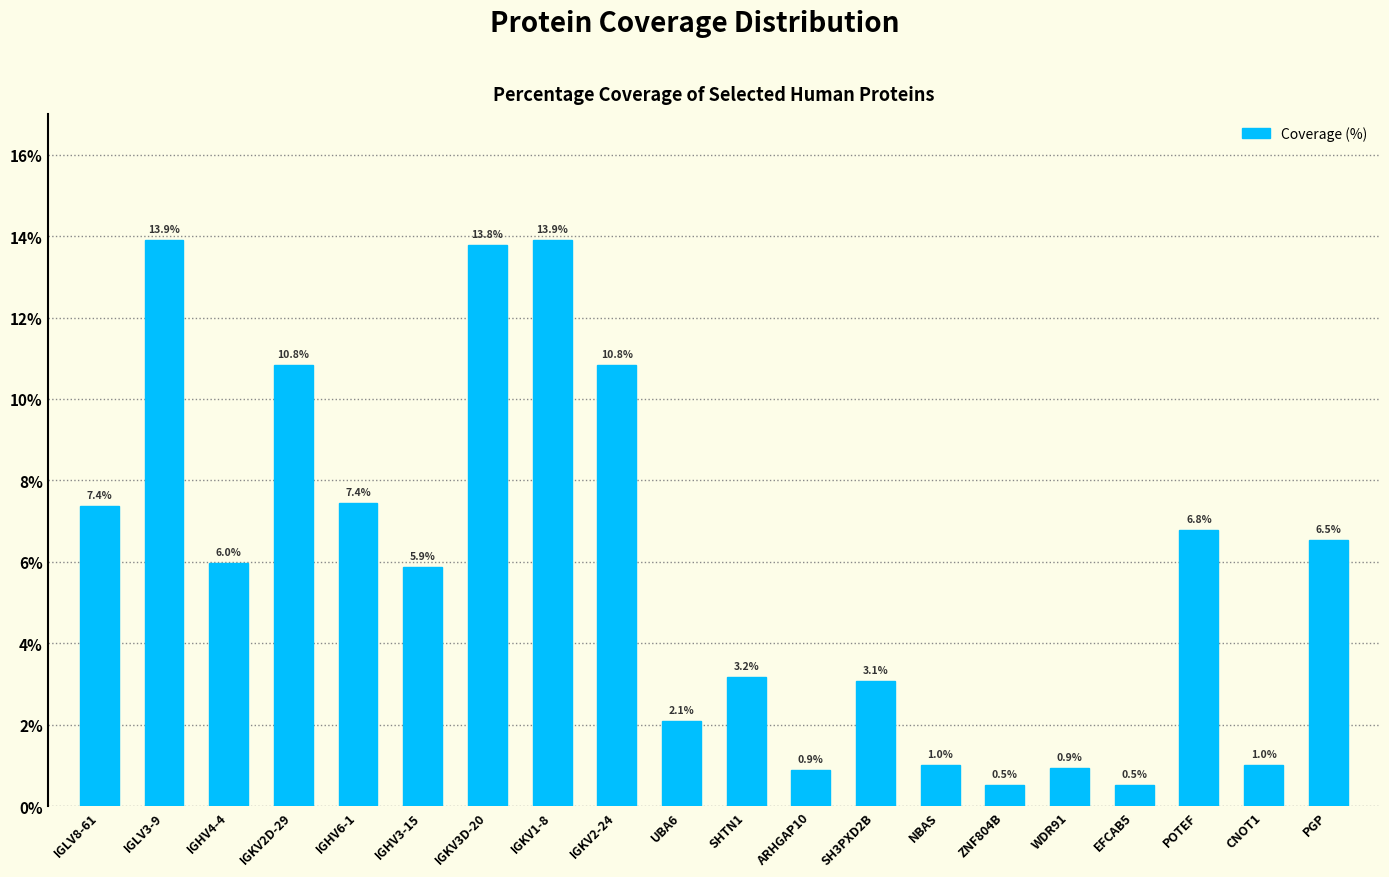

The value at ARHGAP10 is 1.6. True or false?

False